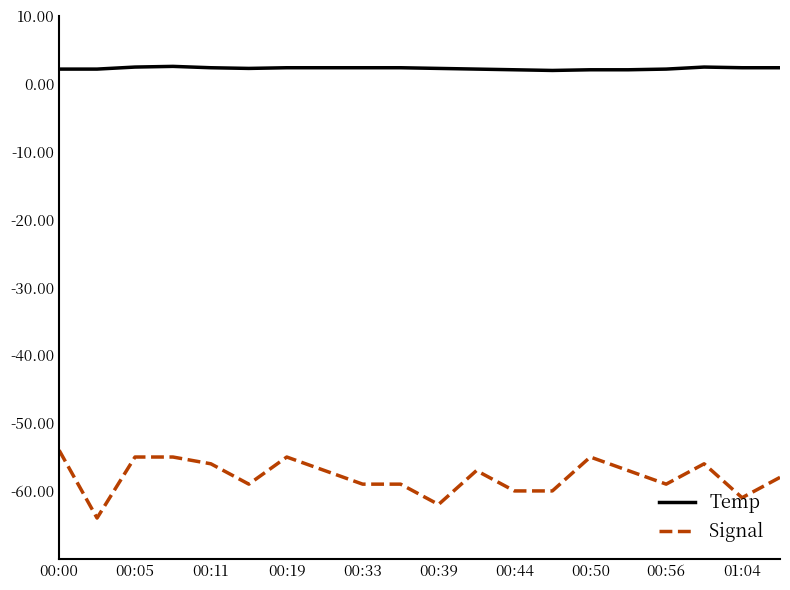

What is the difference between the maximum and minimum values in the Signal series?

10.0